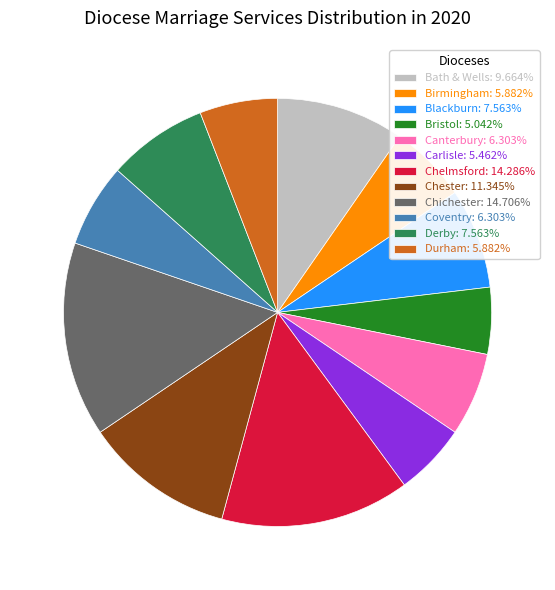

What is the ratio of the value at Canterbury to the value at Chester?

0.6